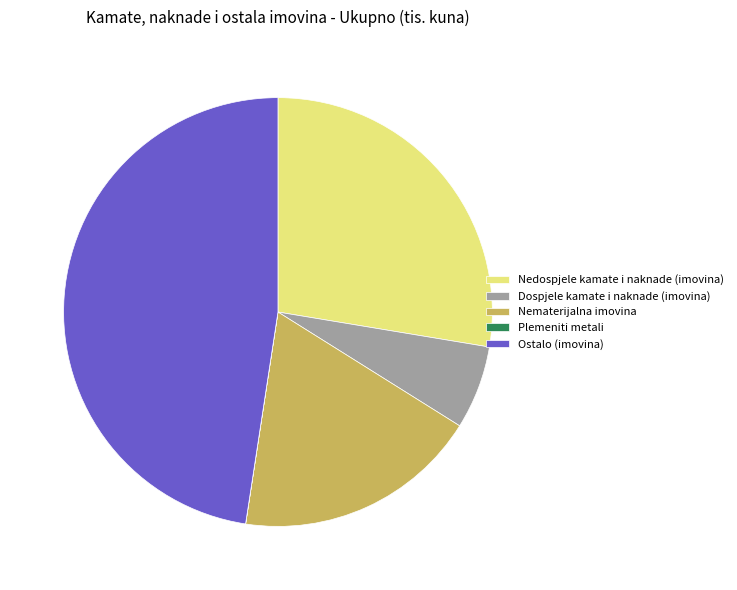

What is the largest slice in the pie chart?

Ostalo (imovina)